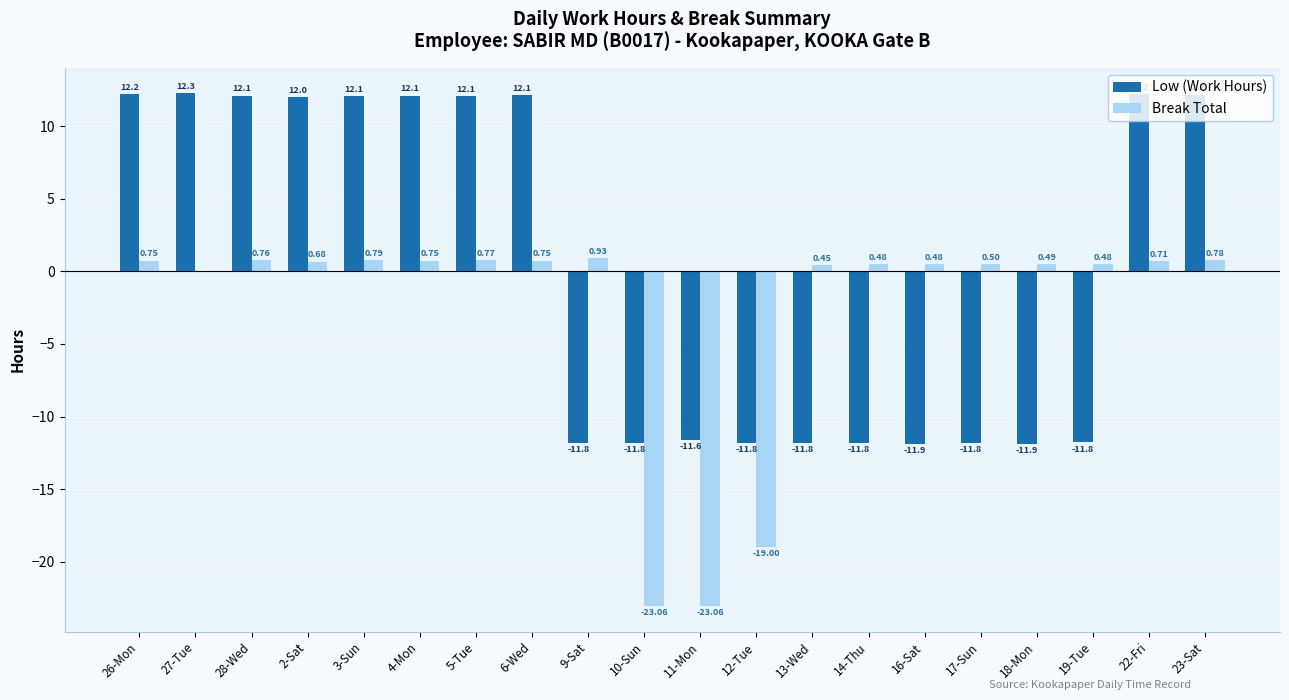

How many groups of bars are there?

20